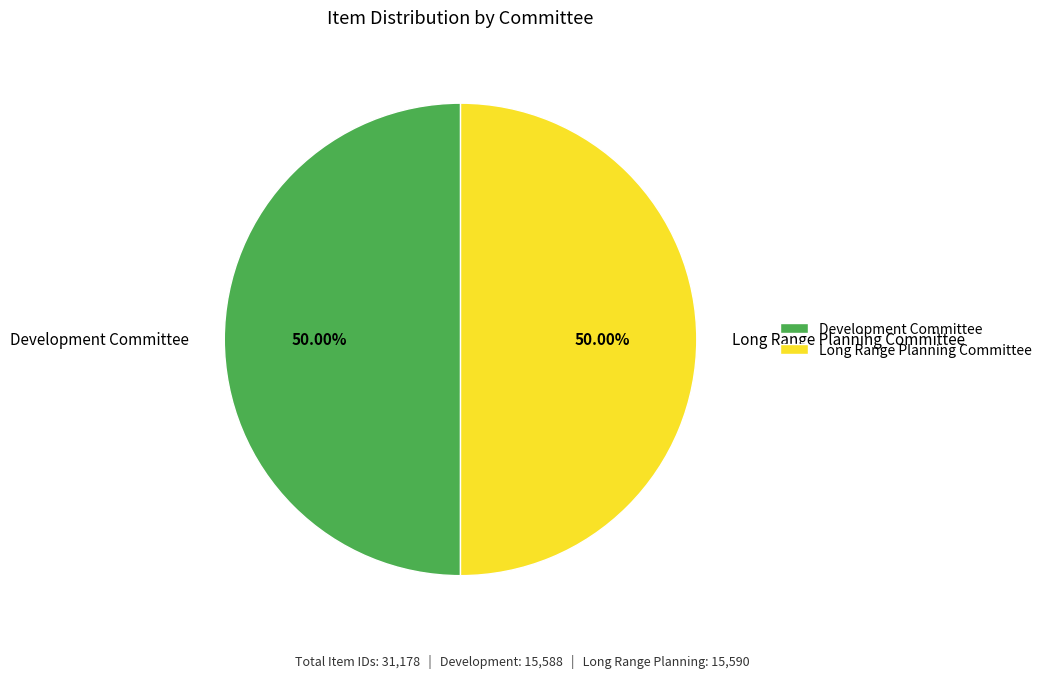

Do Development Committee and Long Range Planning Committee together represent more than half of the pie?

Yes